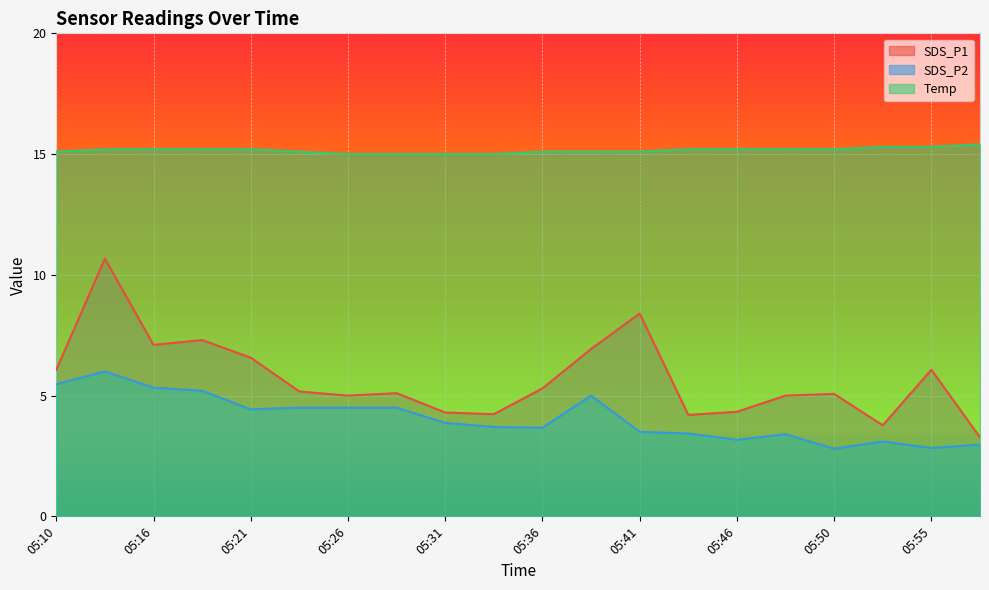

Where is the first local maximum for SDS_P1?

05:13